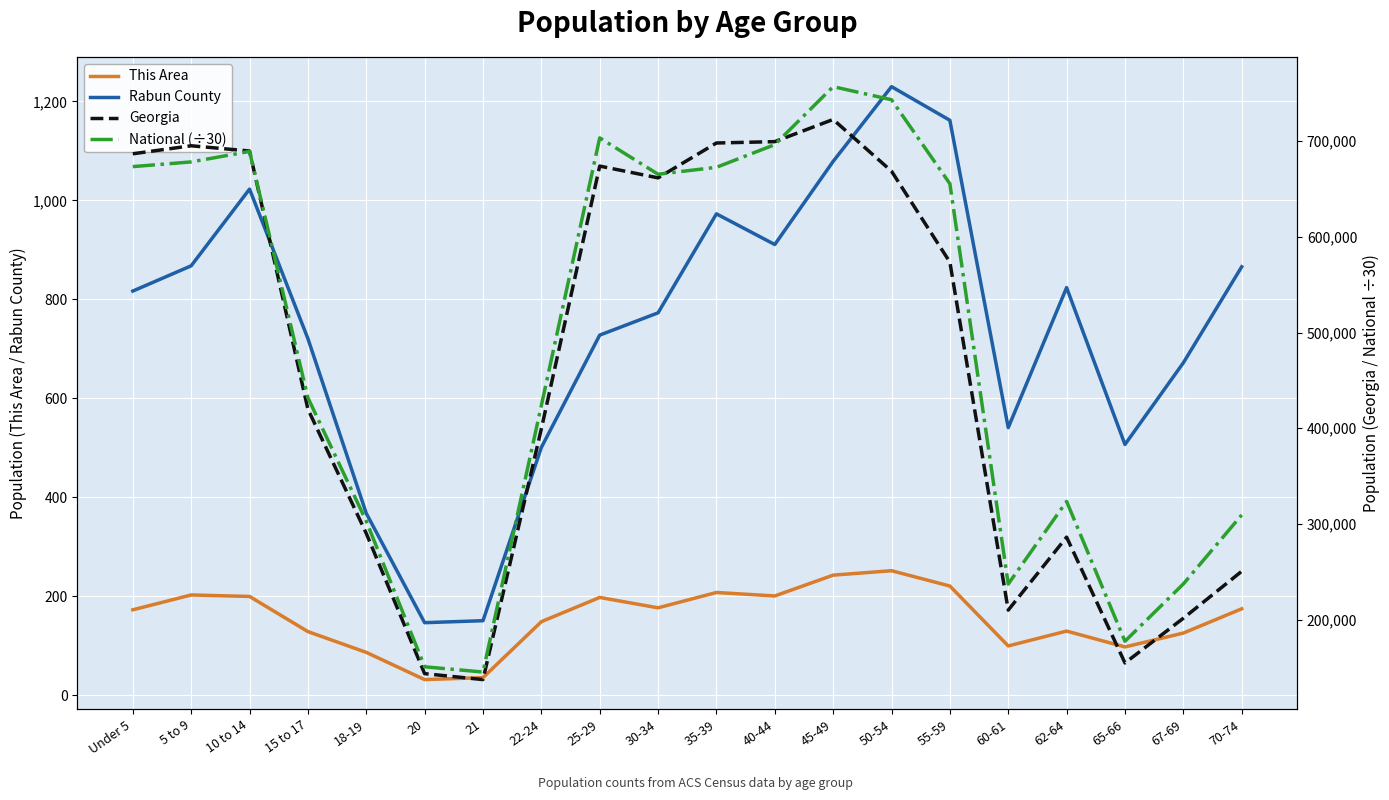

What is the value of the National (÷30) point at the 14th from the left?

743270.8